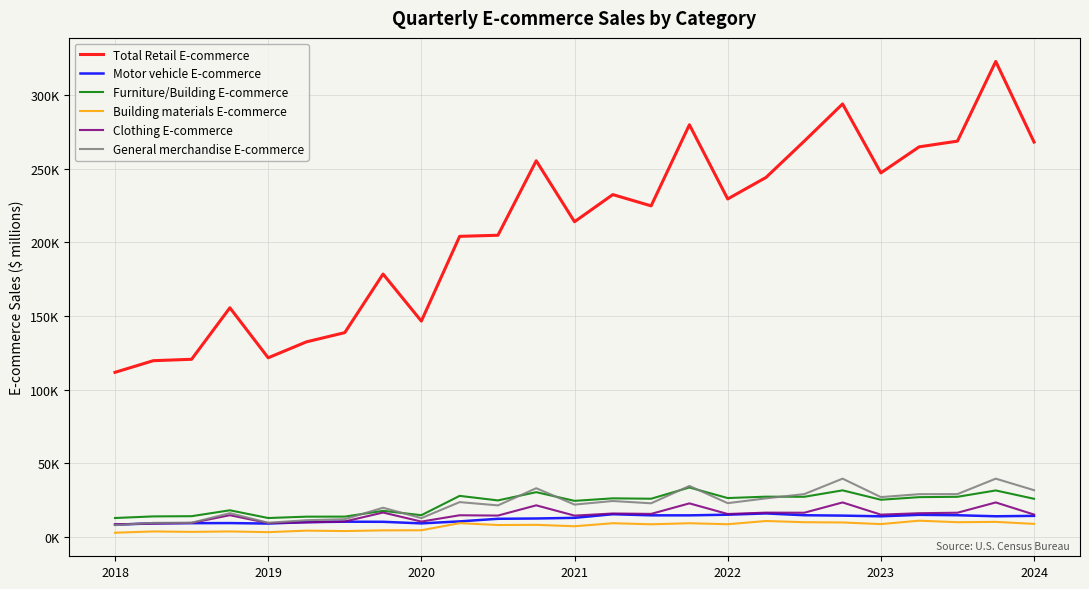

What is the value of the Furniture/Building E-commerce point at the 25th from the left?

25793